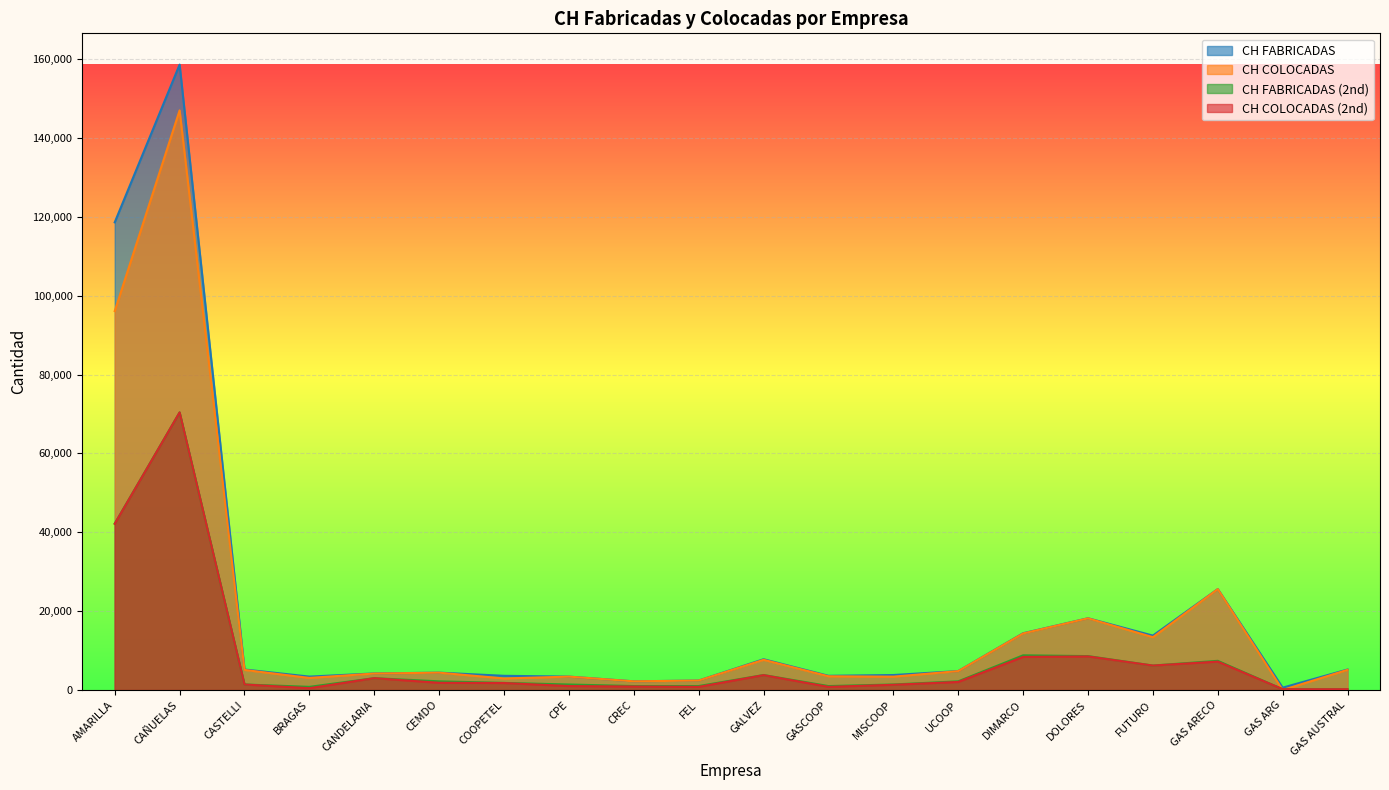

Reading left to right, what are all the values shown in this chart?

CH FABRICADAS: 118600	158600	5200	3400	4200	4400	3600	3400	2200	2400	7800	3600	3800	4800	14400	18200	13800	25600	600	5200
CH COLOCADAS: 96090	146993	5094	3068	4176	4395	2930	3395	2200	2398	7658	3483	3386	4791	14342	18180	13399	25585	0	5120
CH FABRICADAS (2nd): 42200	70400	1400	800	3000	2200	1800	1400	1000	1000	3800	1000	1400	2200	8800	8600	6200	7400	200	200
CH COLOCADAS (2nd): 42141	70400	1399	462	3000	1829	1773	1001	886	800	3768	800	1323	2042	8394	8518	6200	7203	200	200